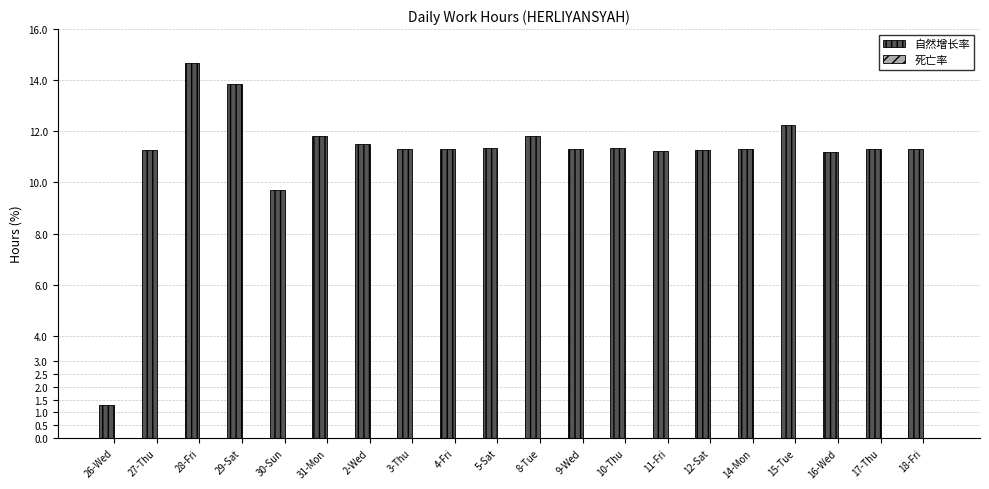

Count the number of categories in the chart.

20